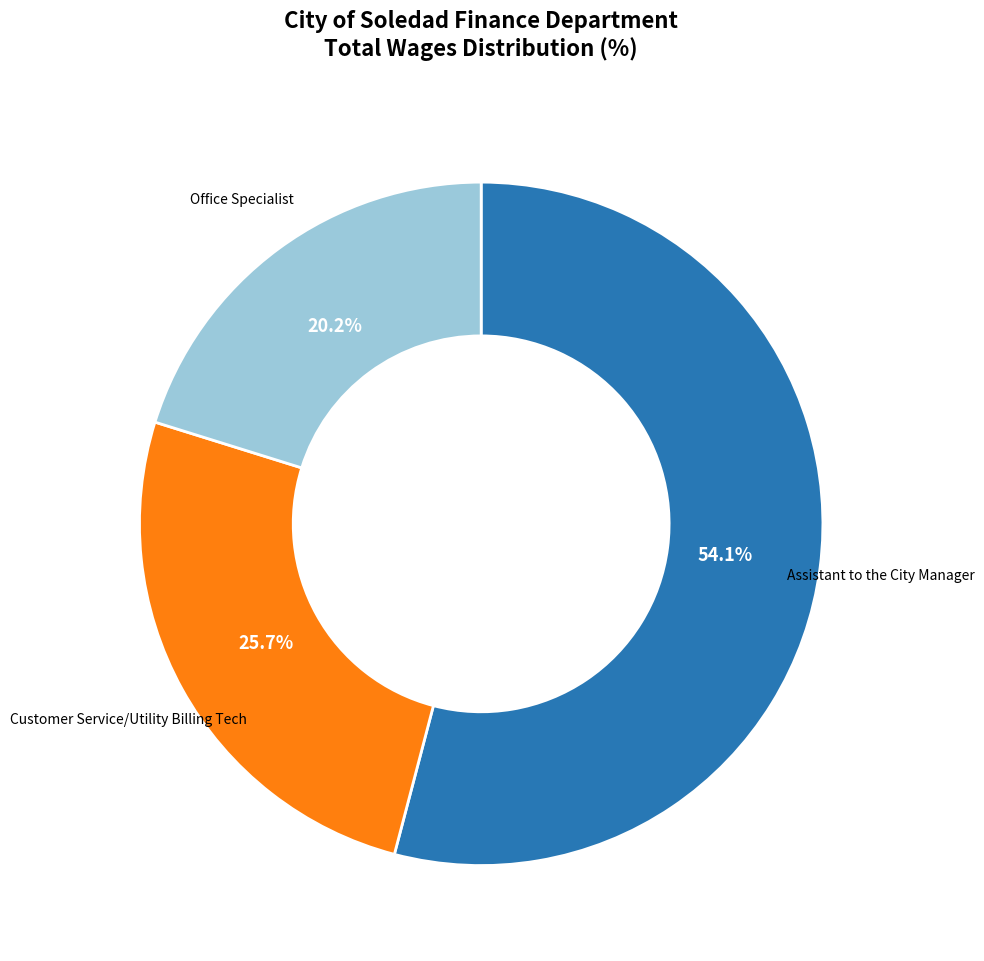

Which has a higher value, Assistant to the City Manager or Customer Service/Utility Billing Tech?

Assistant to the City Manager